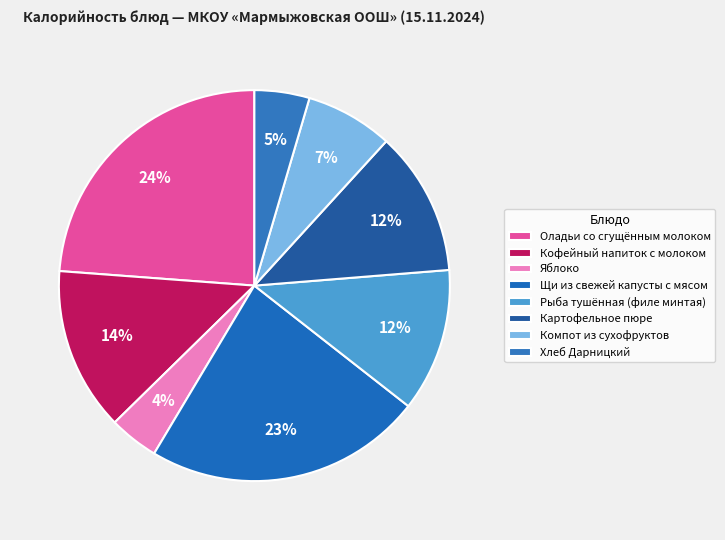

Count the number of slices in the pie.

8